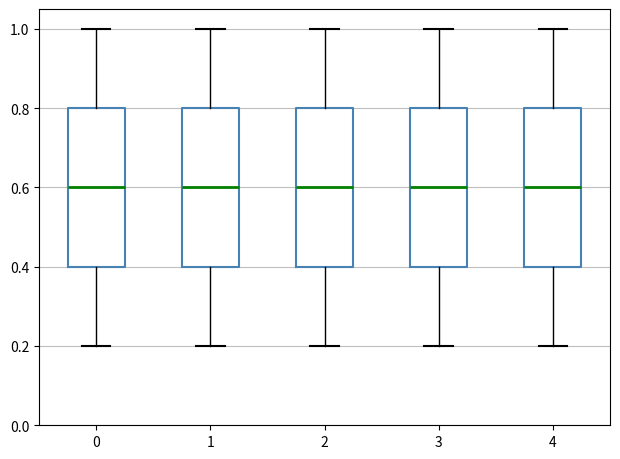

Where does the lower whisker of the box at x = 4 end on the y-axis? The values are not printed on the chart, so give them approximately, as read against the axis.

0.2